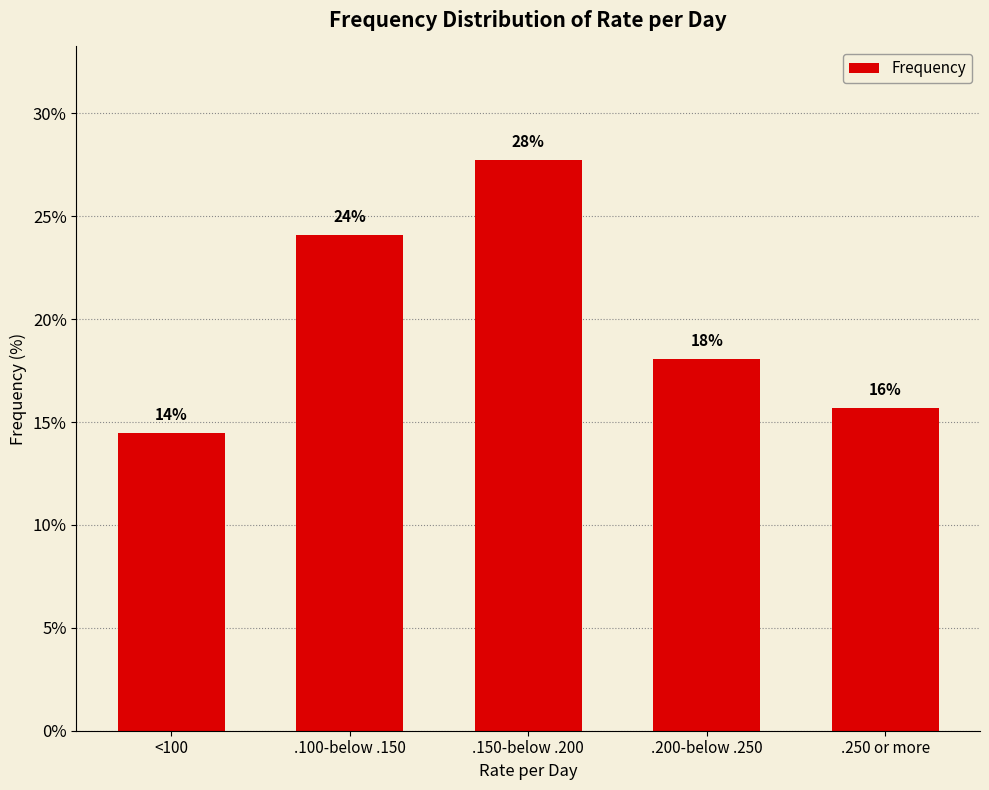

Are the bars horizontal?

No